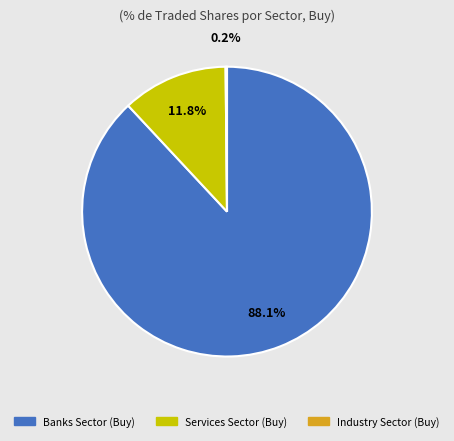

What is the majority slice?

Banks Sector (Buy)